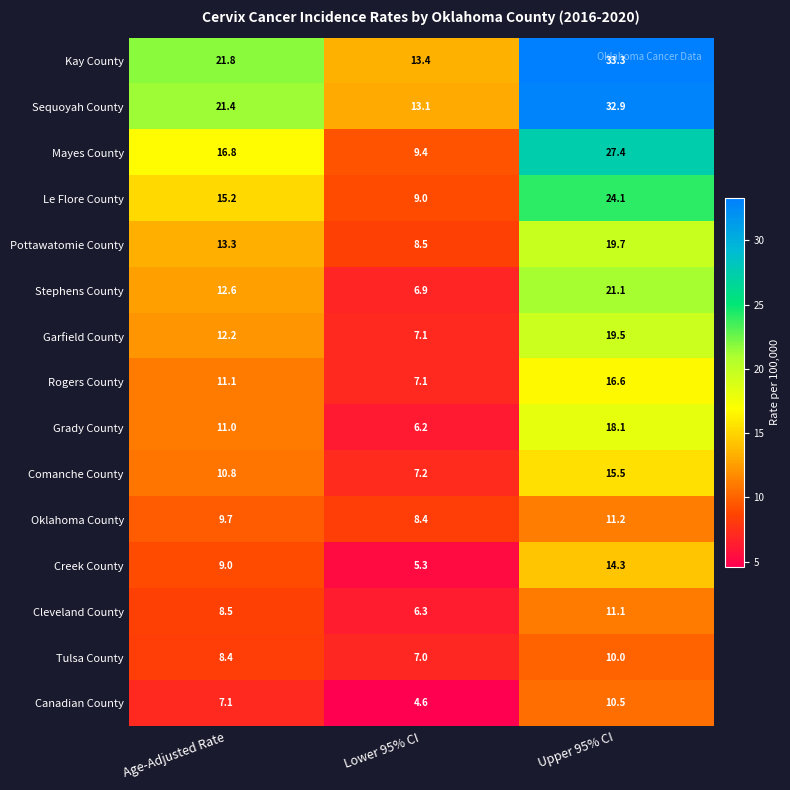

What is the difference between the Garfield County values at Age-Adjusted Rate and Lower 95% CI?

5.1